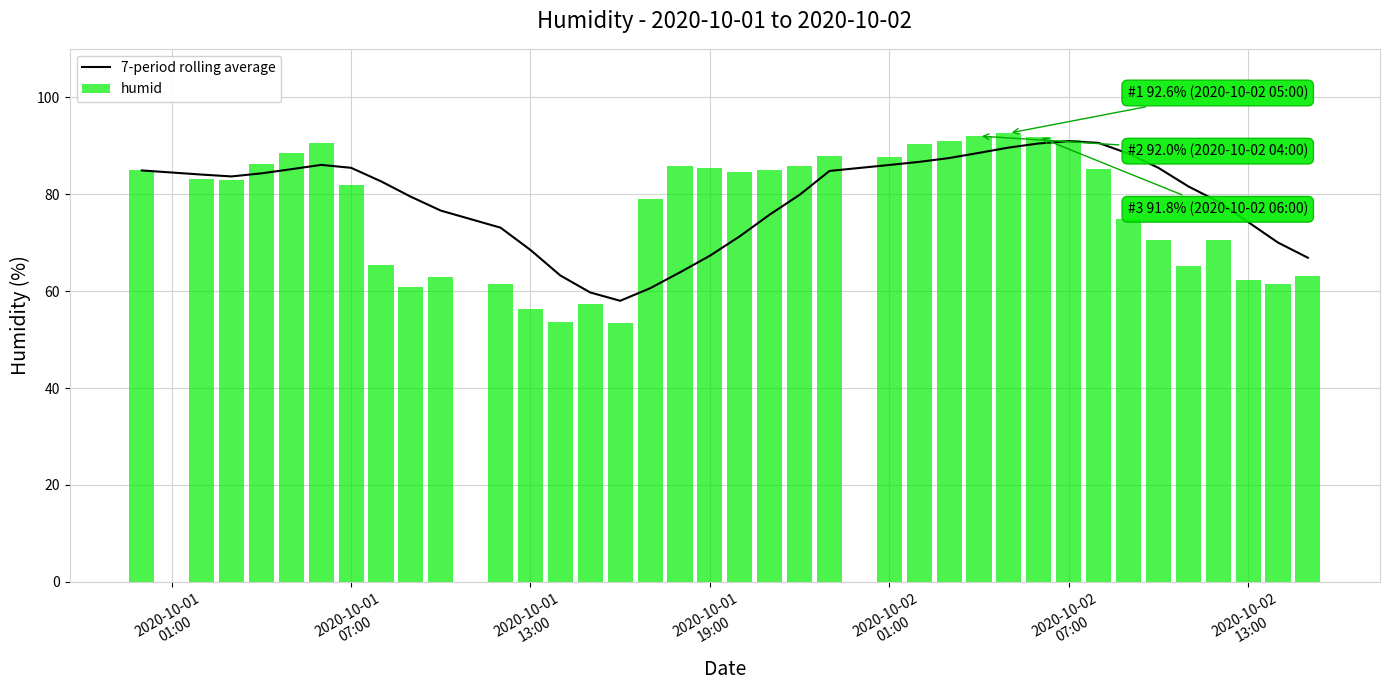

Which series has the largest range (max minus min)?

humid